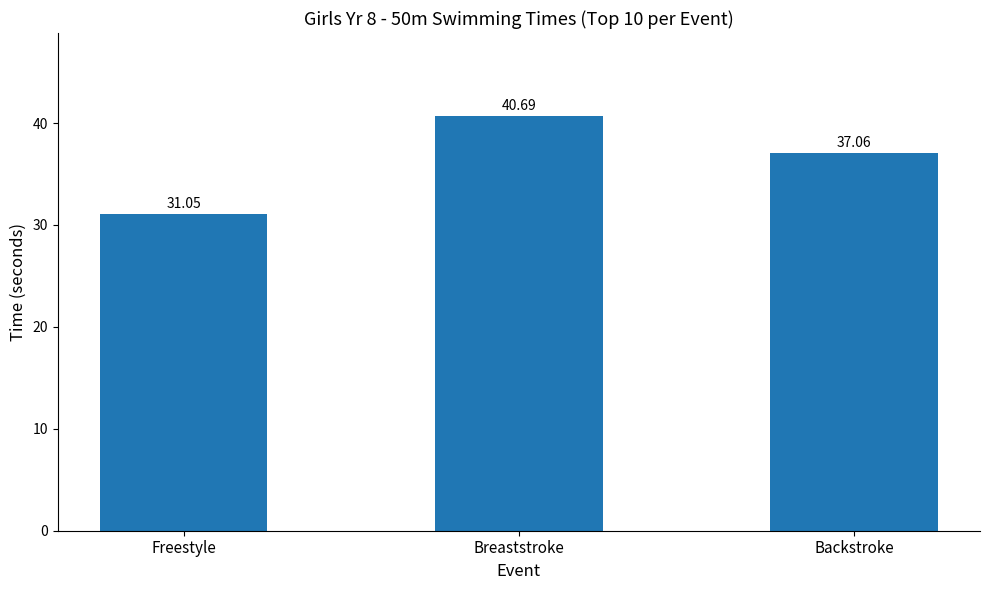

What is the difference between the values at Breaststroke and Freestyle?

9.6